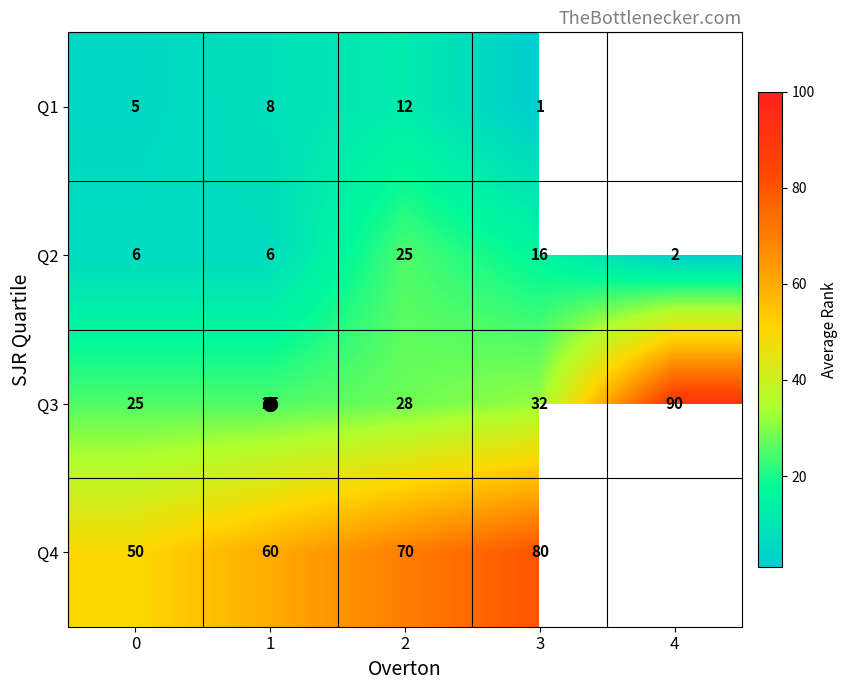

What value does the Q1 series have at 1?

8.0